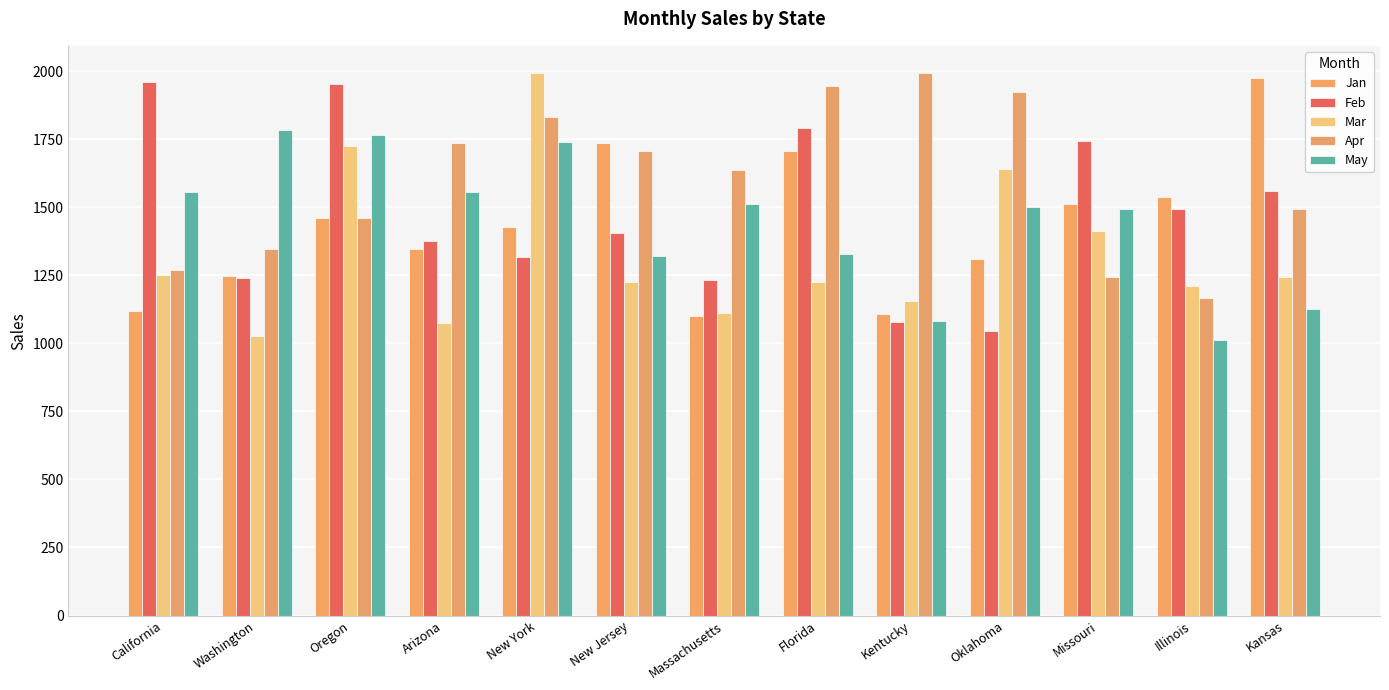

True or false: Jan has a value of 1109 at Kentucky.

True